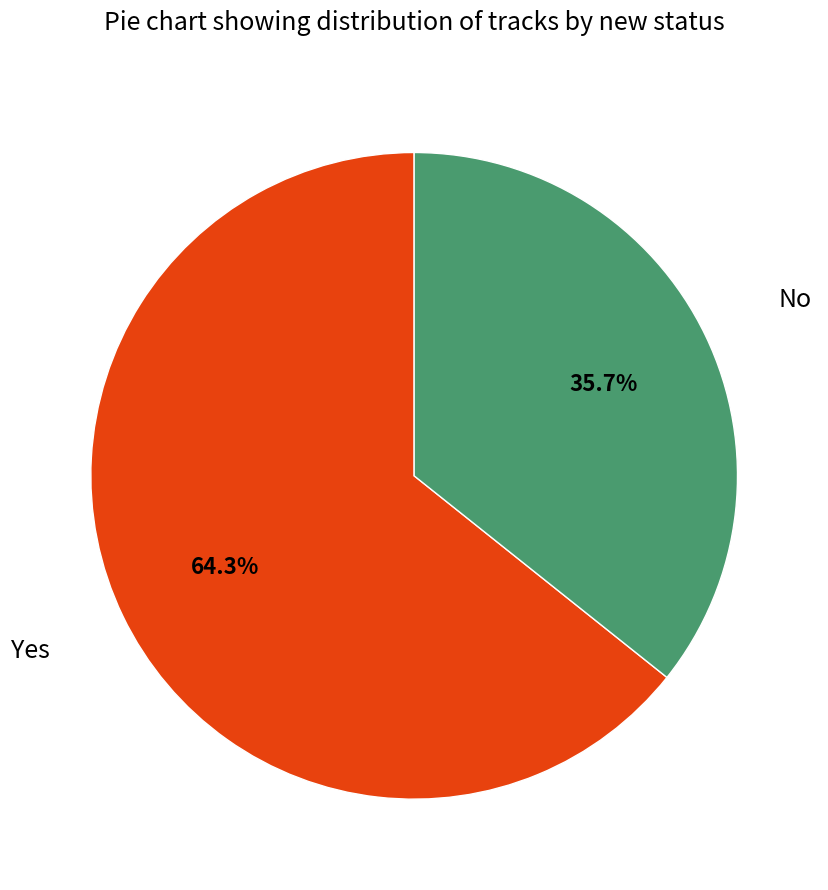

Does any single category account for the majority?

Yes